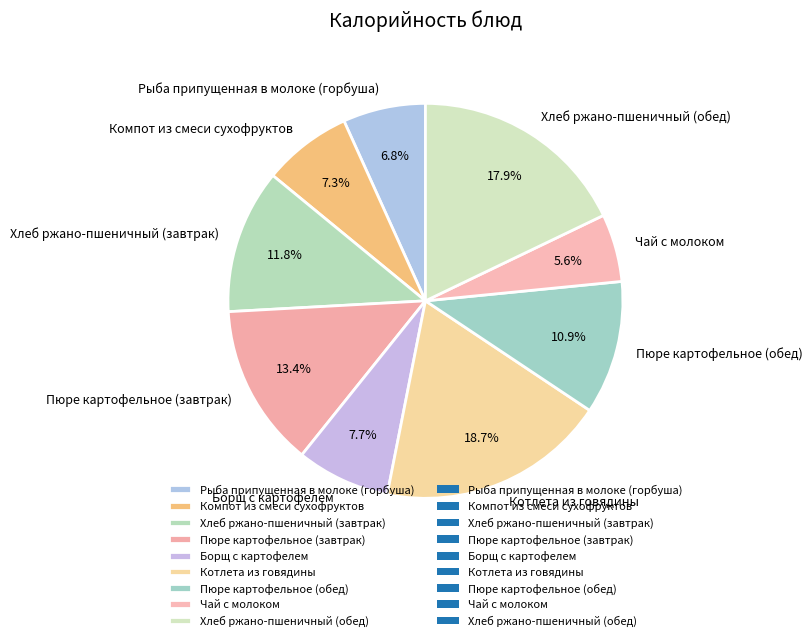

True or false: Борщ с картофелем accounts for 8% of the total.

True